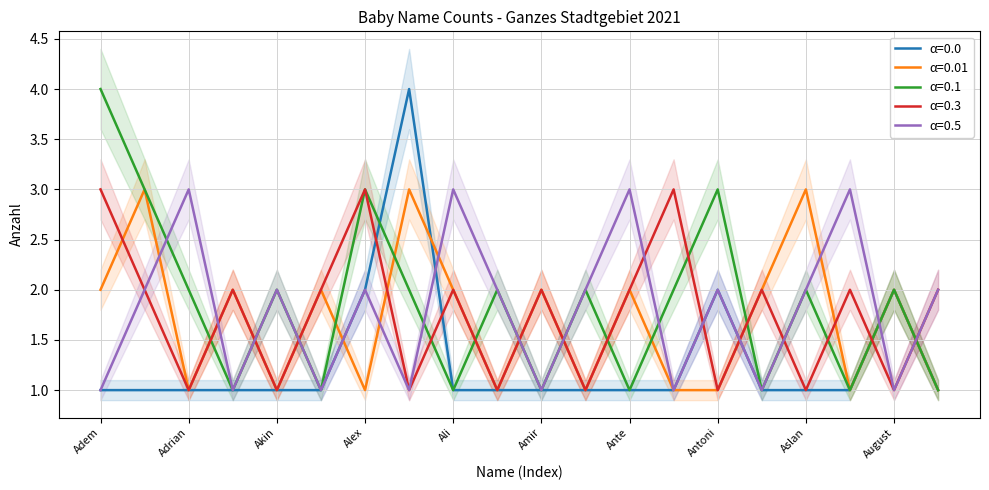

True or false: Daniel has a value of 3 at Aktan.

False